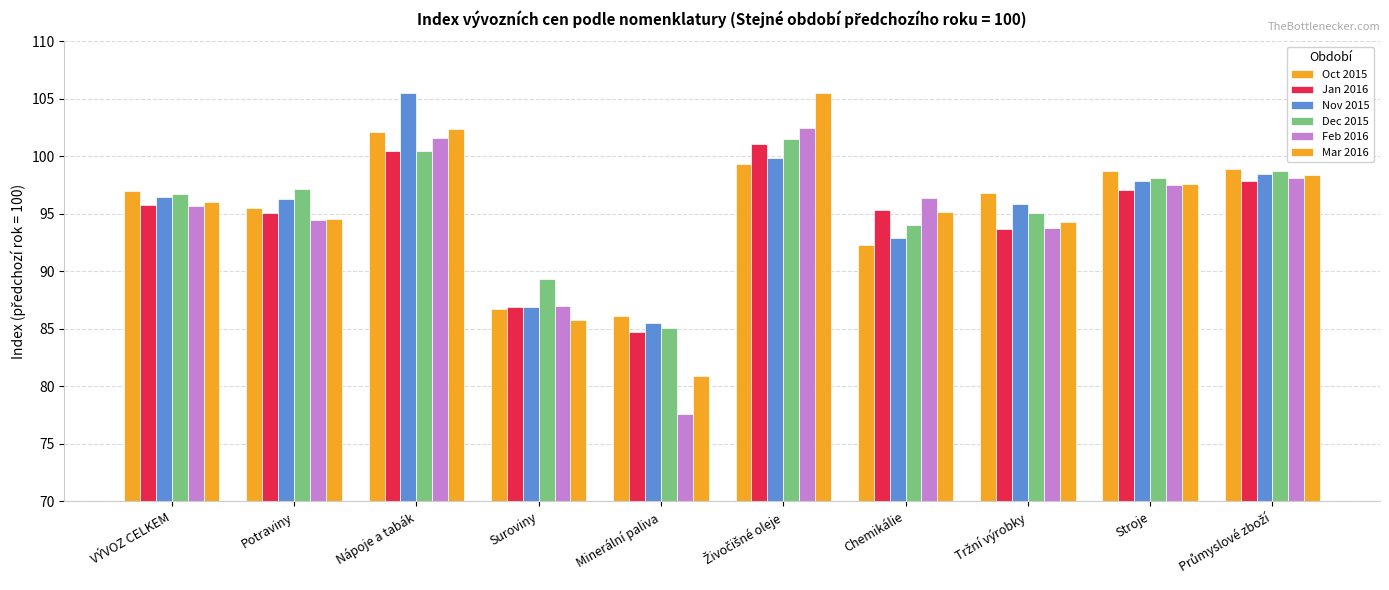

Does the chart contain stacked bars?

No